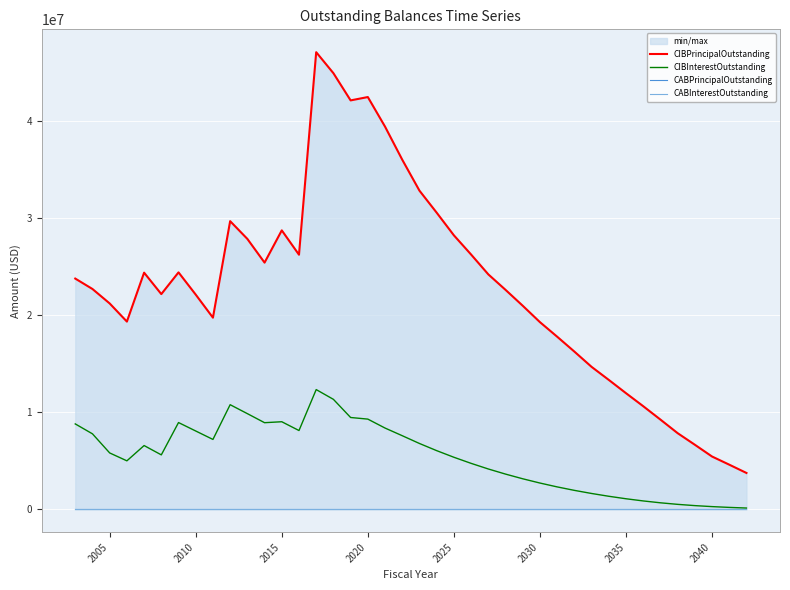

True or false: CIBInterestOutstanding and CABInterestOutstanding cross at least once.

False